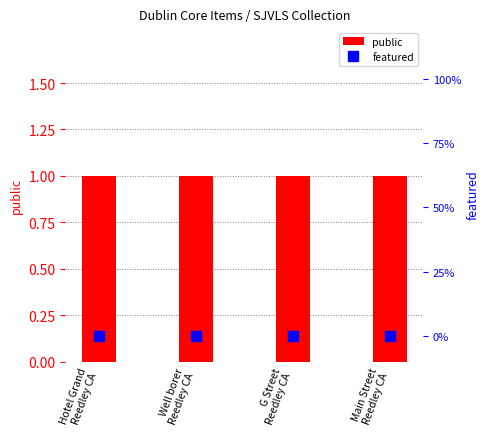

Is the value of public at Hotel Grand
Reedley CA greater than the value of featured at Hotel Grand
Reedley CA?

Yes